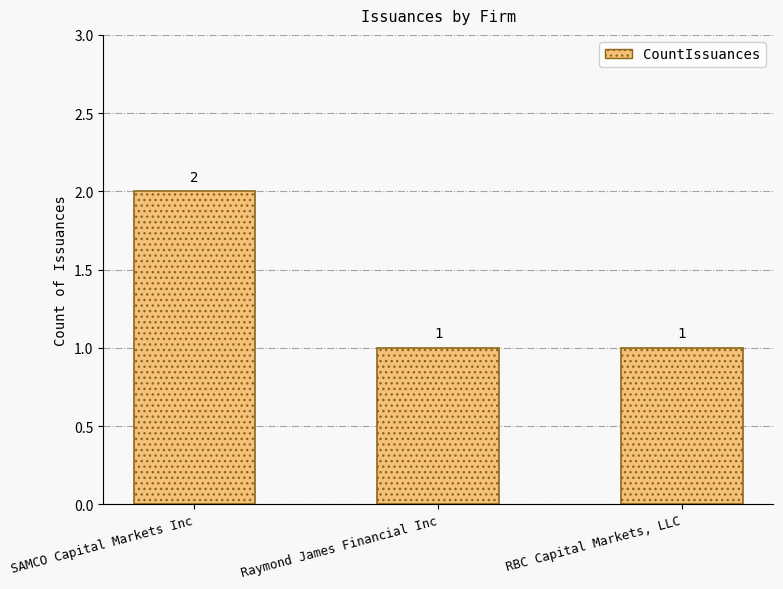

What position from the right is Raymond James Financial Inc?

2